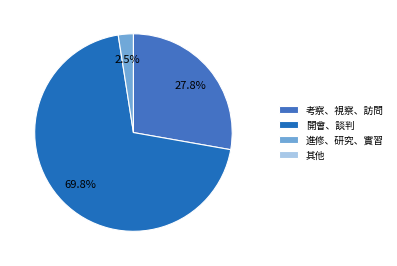

Is there any slice that represents more than half of the pie?

Yes